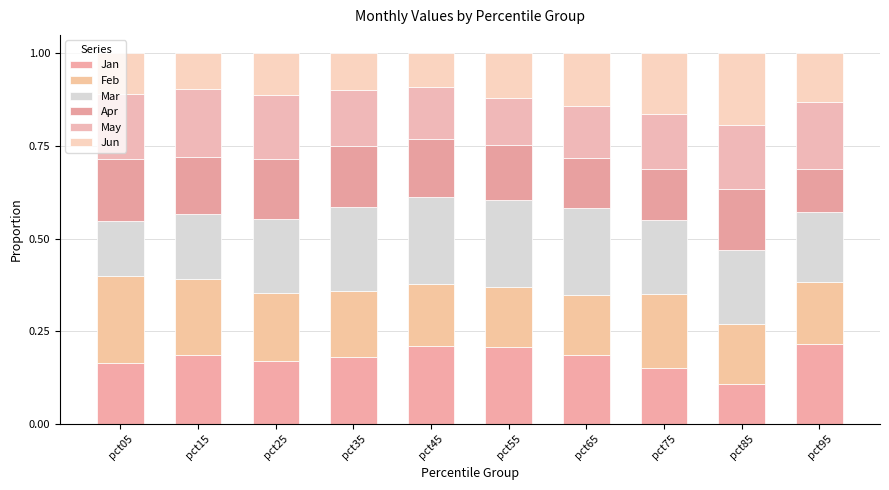

Between pct25 and pct95, which is larger?

pct95